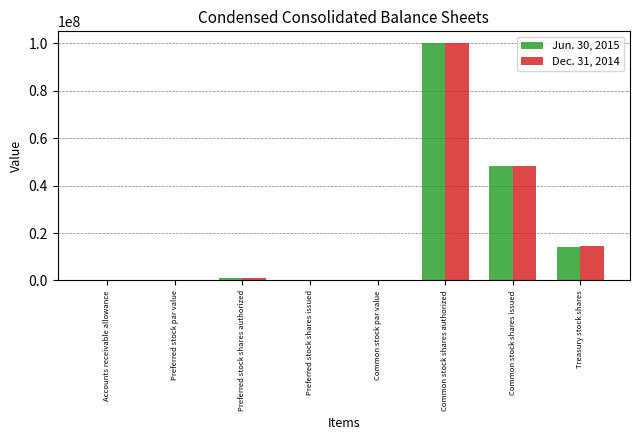

Count the number of data series in this chart.

2